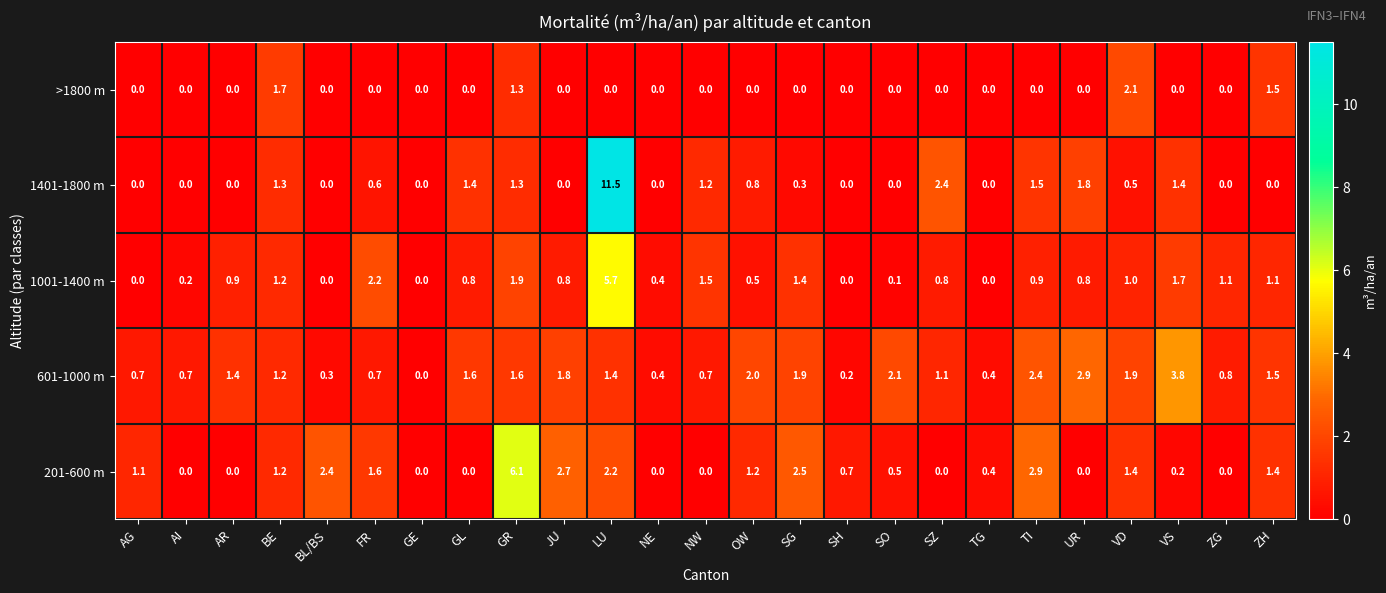

Where is 201-600 m nearest to the value 3?

TI